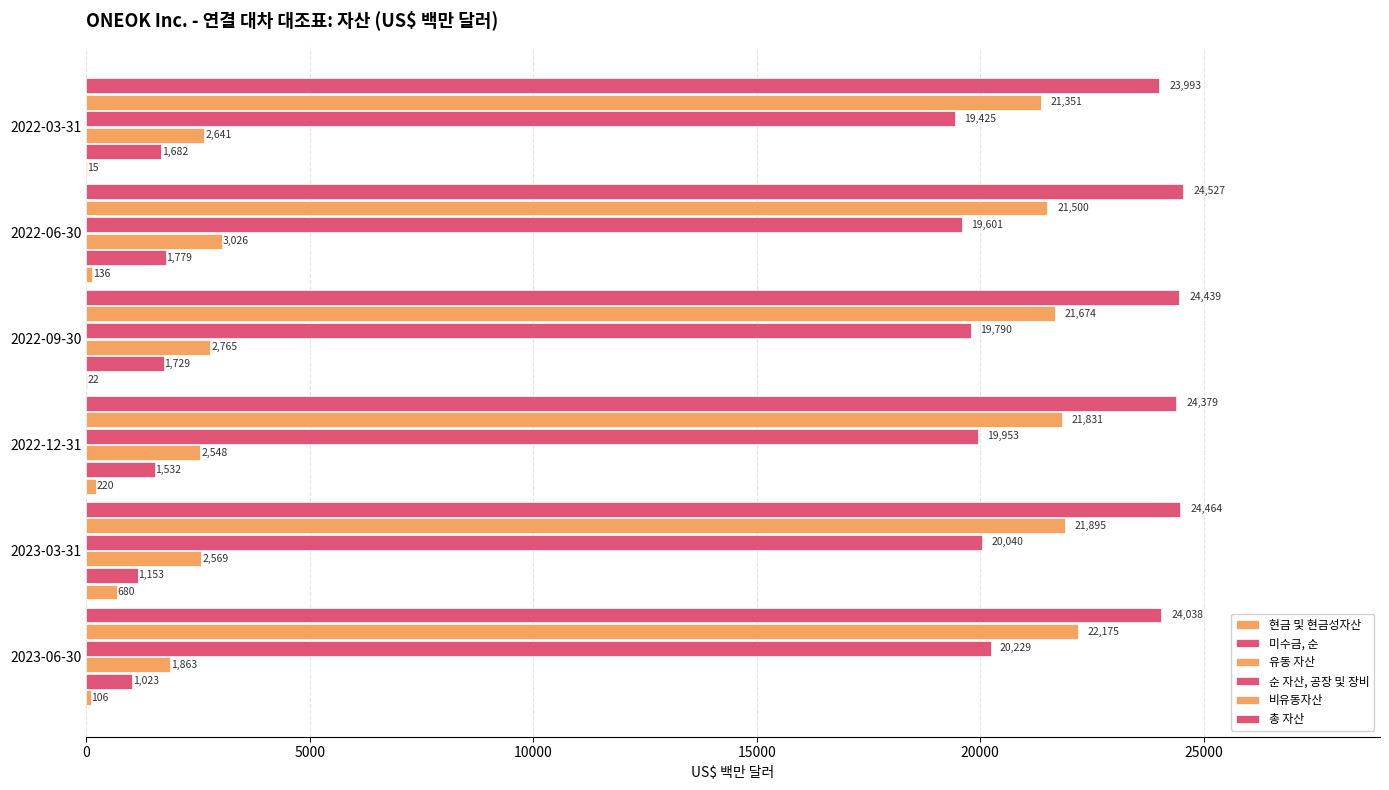

How many categories are shown in the chart?

6